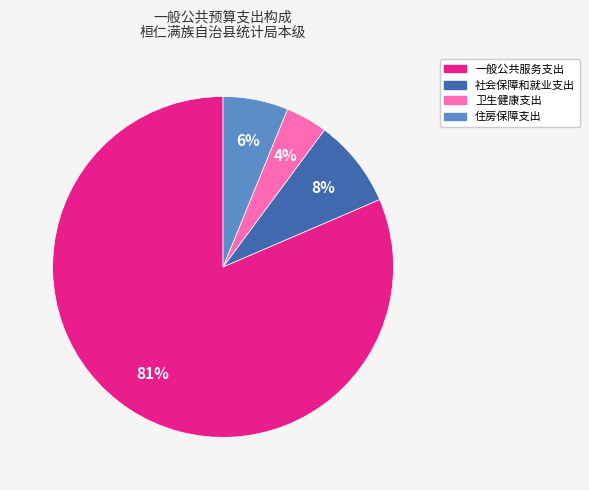

Rank the categories by value from lowest to highest.

卫生健康支出, 住房保障支出, 社会保障和就业支出, 一般公共服务支出